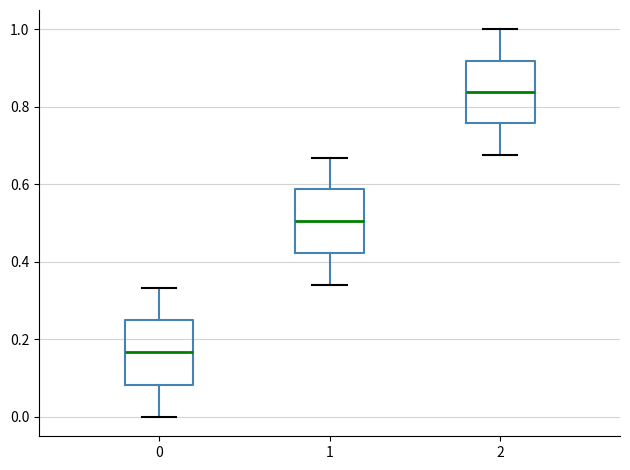

Reading left to right, transcribe this box plot: for each box, give where its median line is, the range the box spans, and where its two whiskers end, as read against the y-axis. The values are not printed on the chart, so give them approximately, as read against the axis.

0: median 0.16, box 0.08 to 0.24, whiskers 0.00 to 0.34
1: median 0.50, box 0.42 to 0.58, whiskers 0.34 to 0.66
2: median 0.84, box 0.76 to 0.92, whiskers 0.68 to 1.00